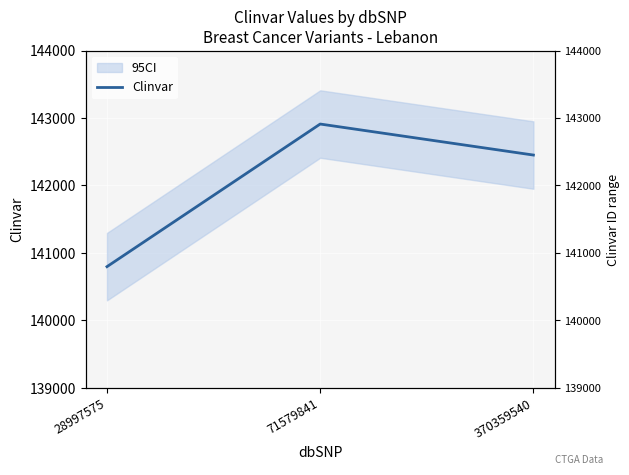

Read the value at 28997575, to the nearest 100.

140800